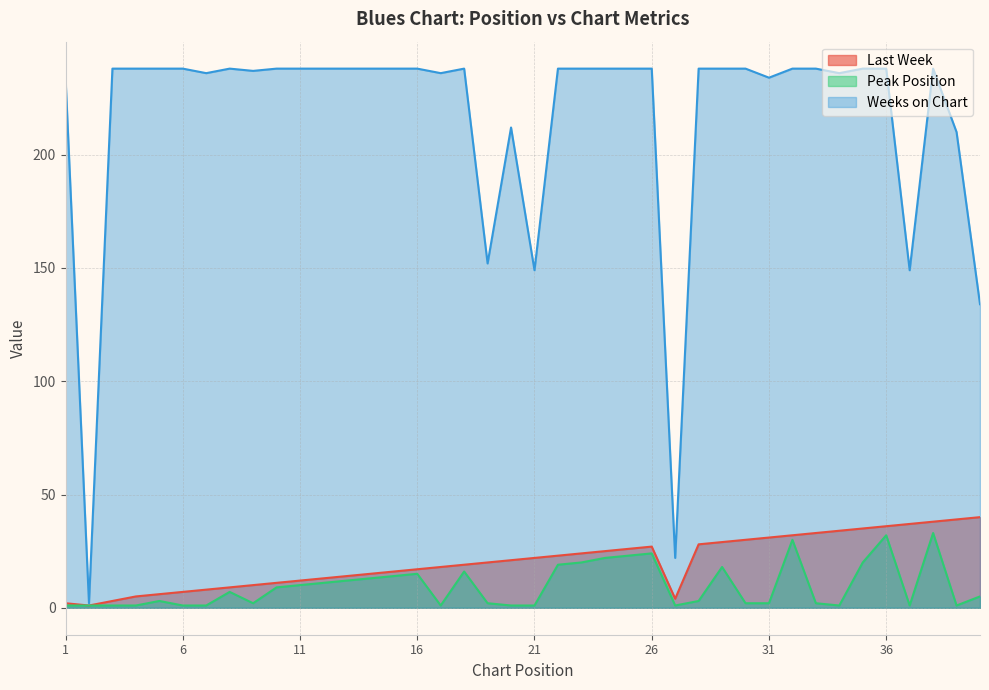

True or false: Last Week and Peak Position cross at least once.

False